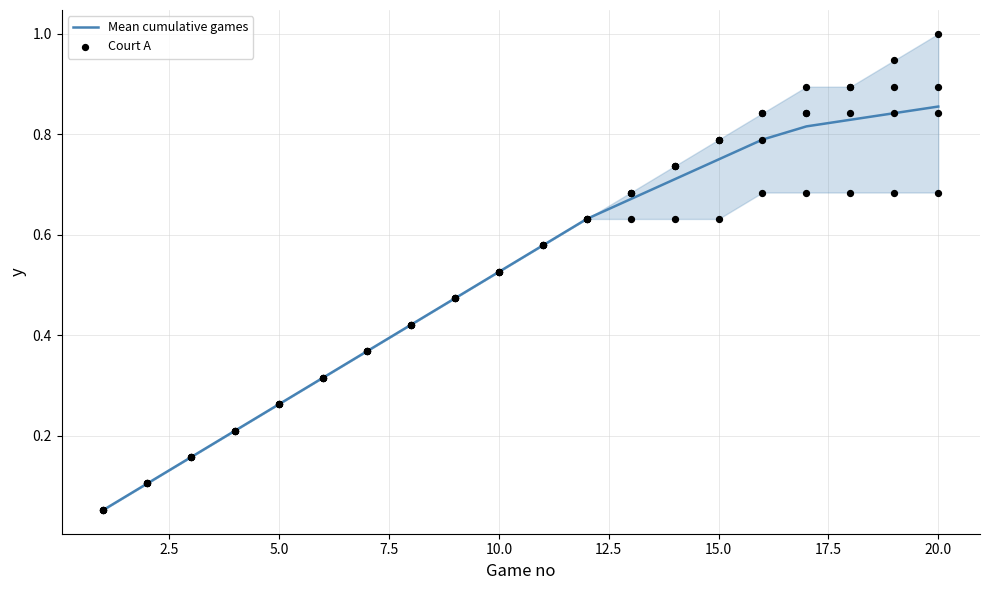

What are all the series names shown in the legend?

Mean cumulative games, Court A